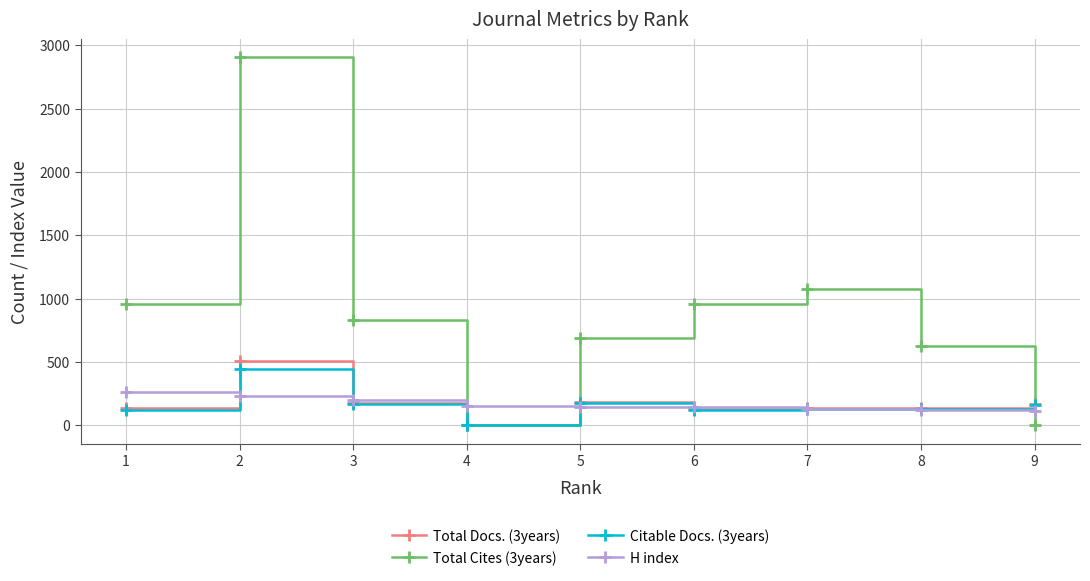

At which category is the sum across all series the highest?

2